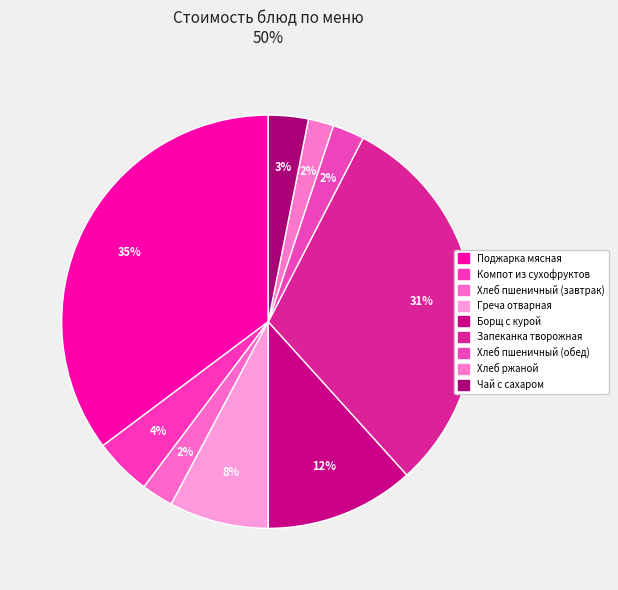

How many segments does this pie chart have?

9